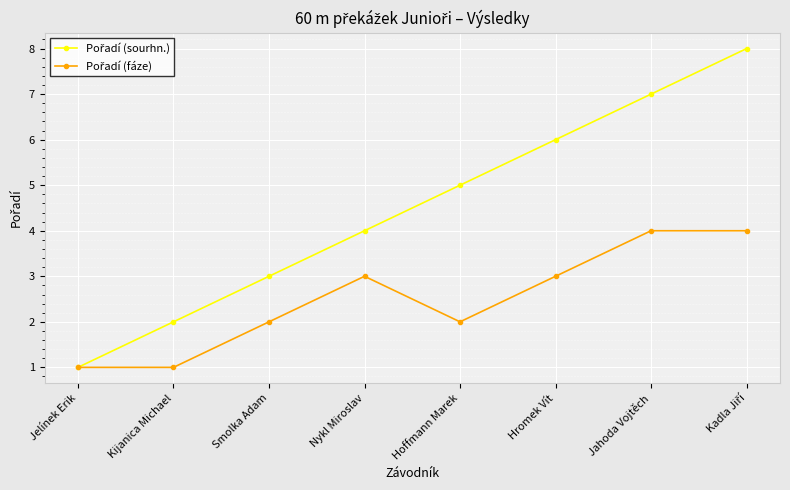

What is the total value across all series at Hromek Vít?

9